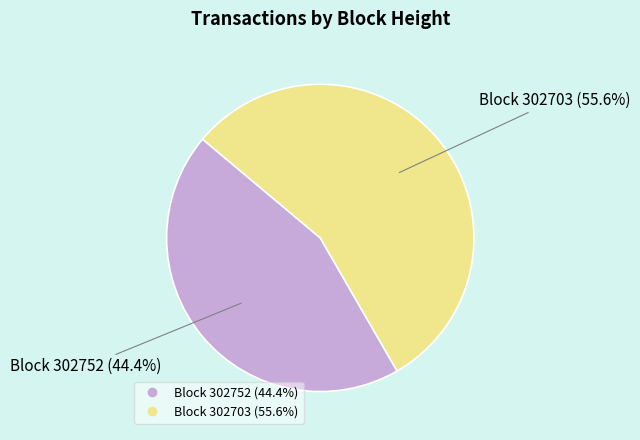

Is there a majority slice in this chart?

Yes